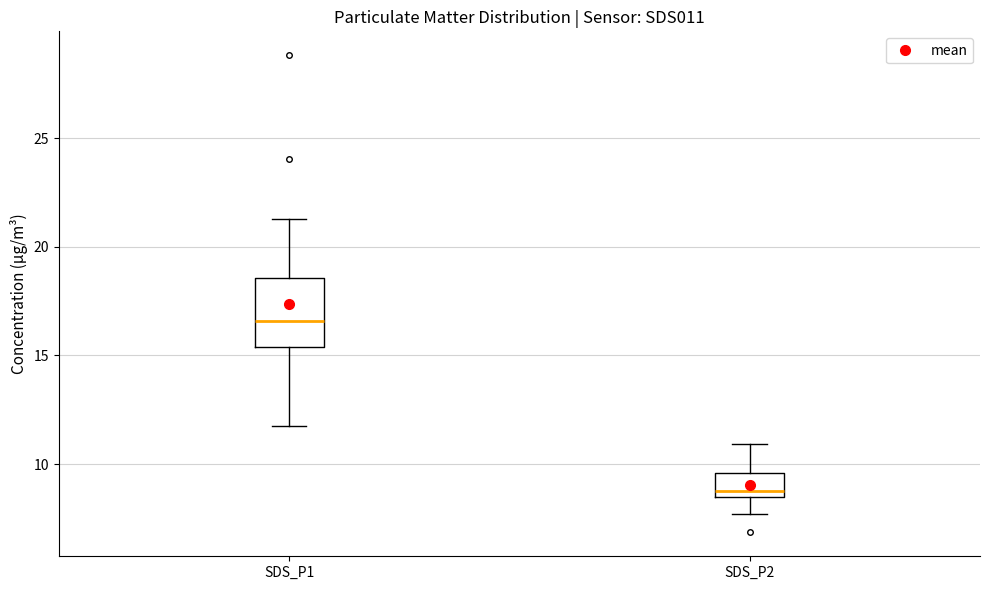

Where does the lower whisker of the box for SDS_P2 end on the y-axis? The values are not printed on the chart, so give them approximately, as read against the axis.

7.5